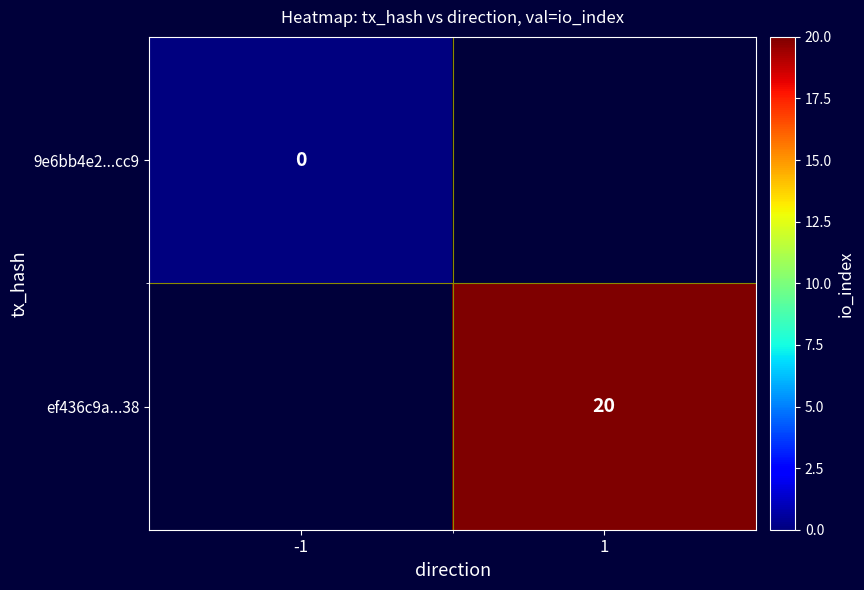

Is the value of ef436c9a...38 at 1 greater than the value of 9e6bb4e2...cc9 at -1?

Yes